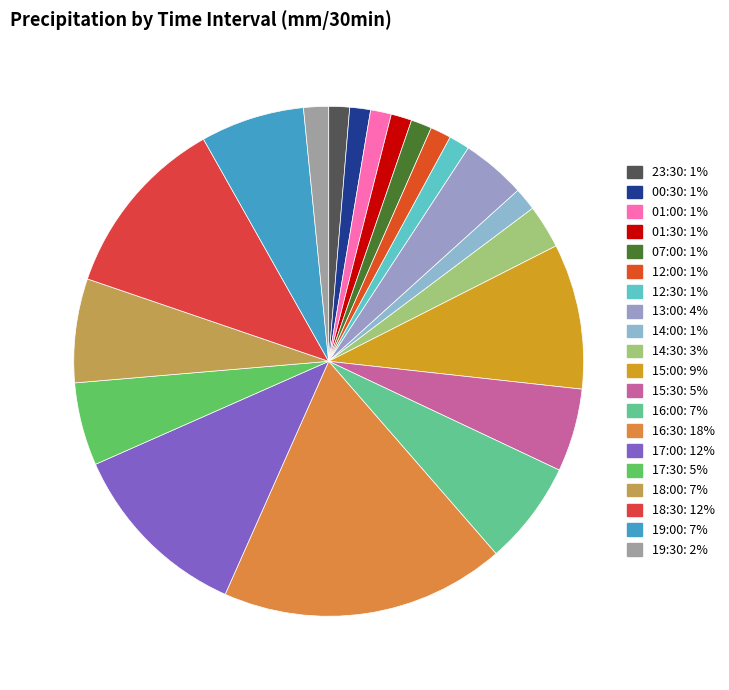

Rank the categories by value from lowest to highest.

23:30, 00:30, 01:00, 01:30, 07:00, 12:00, 12:30, 14:00, 19:30, 14:30, 13:00, 15:30, 17:30, 16:00, 18:00, 19:00, 15:00, 18:30, 17:00, 16:30